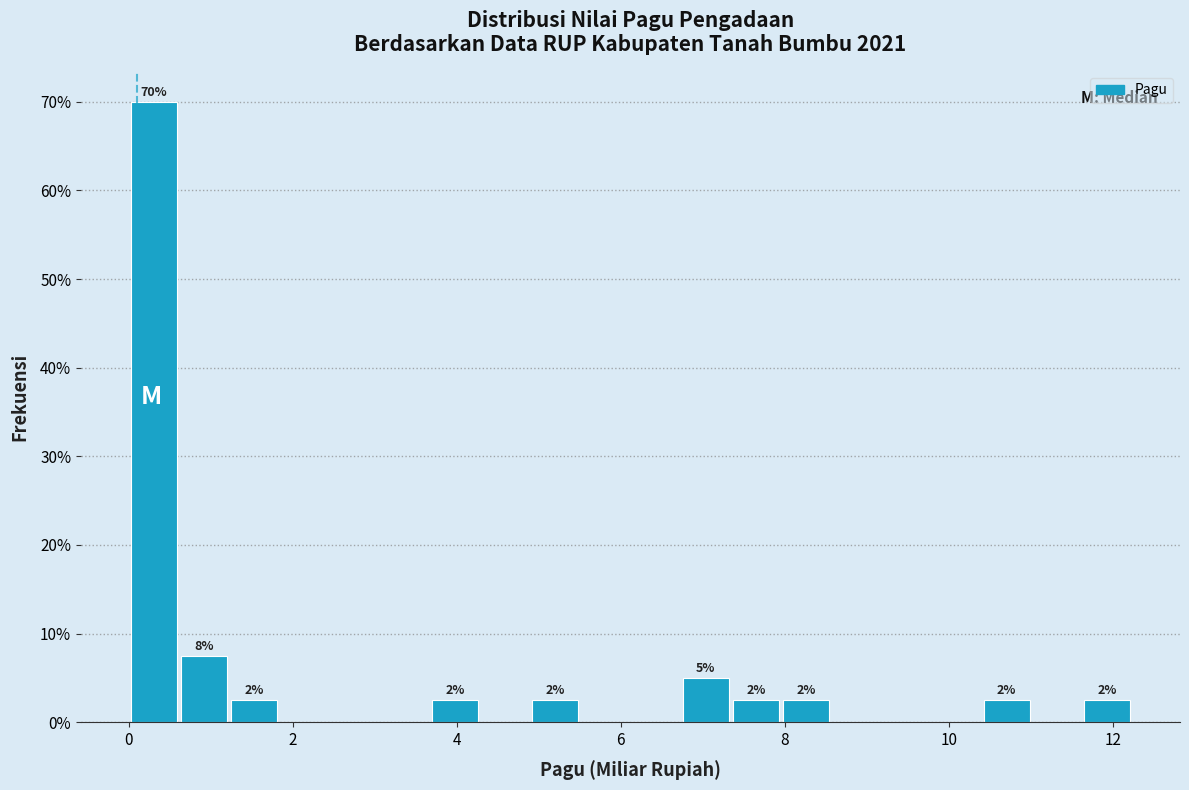

Around what value on the x-axis is the tallest bar? Give the approximate position of its centre, as read against the axis.

0.4